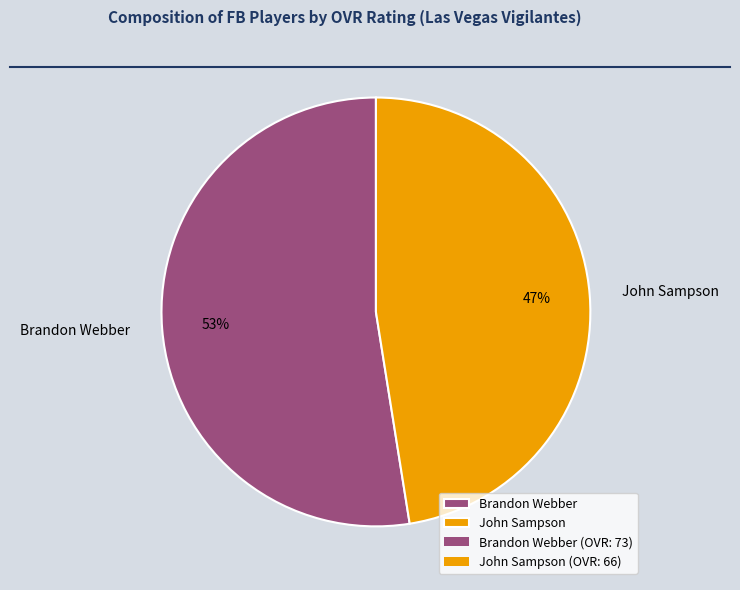

Rank the categories by value from lowest to highest.

John Sampson, Brandon Webber